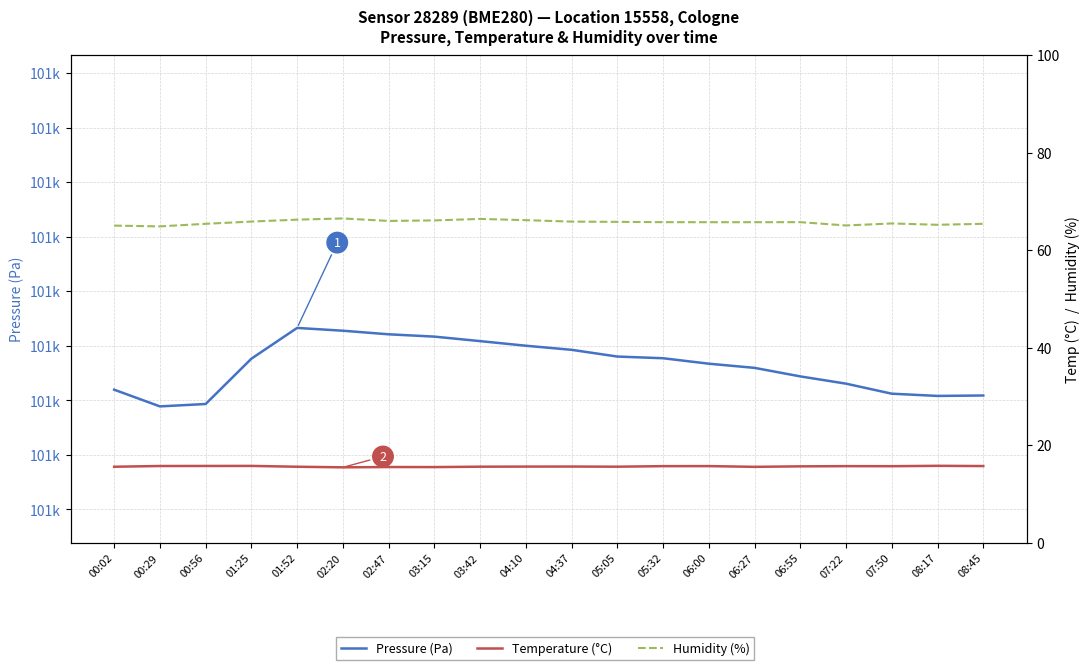

What is the value of the Humidity (%) point at the 15th from the left?

65.8